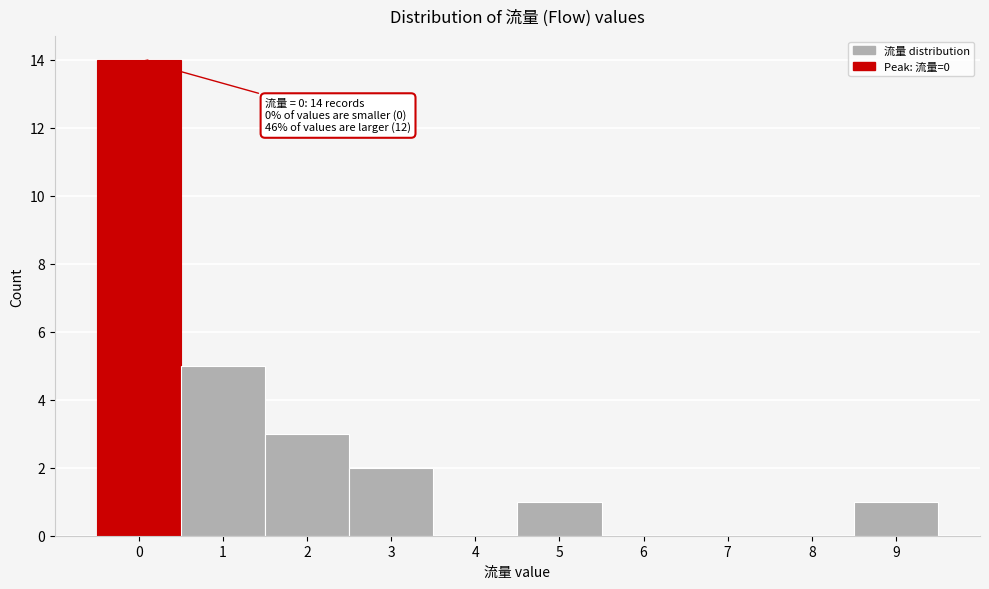

Over which range of the x-axis is the bar tallest?

-0.5 to 0.5